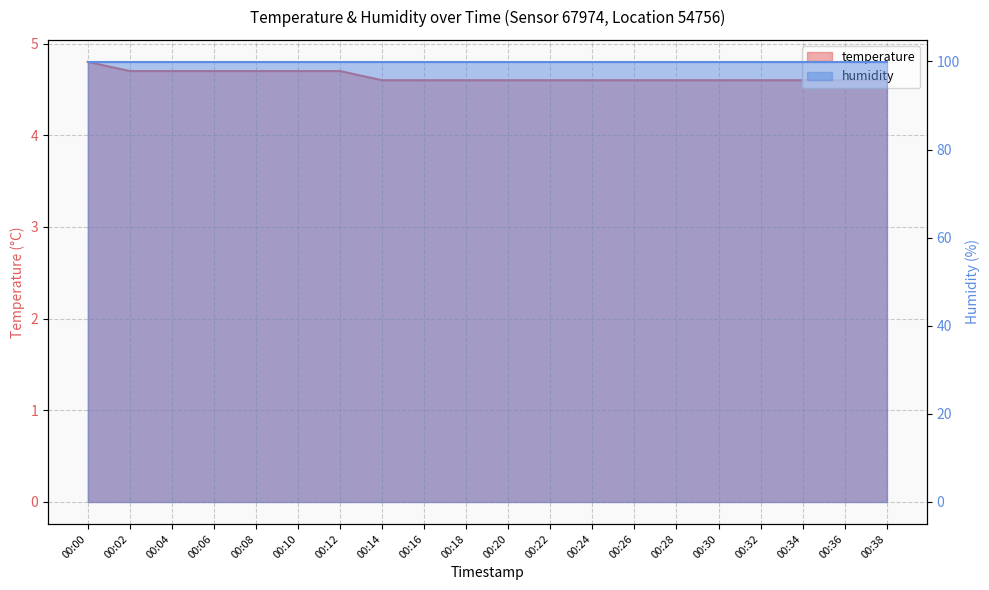

Is it true that the value at 00:36 is 4.6?

True